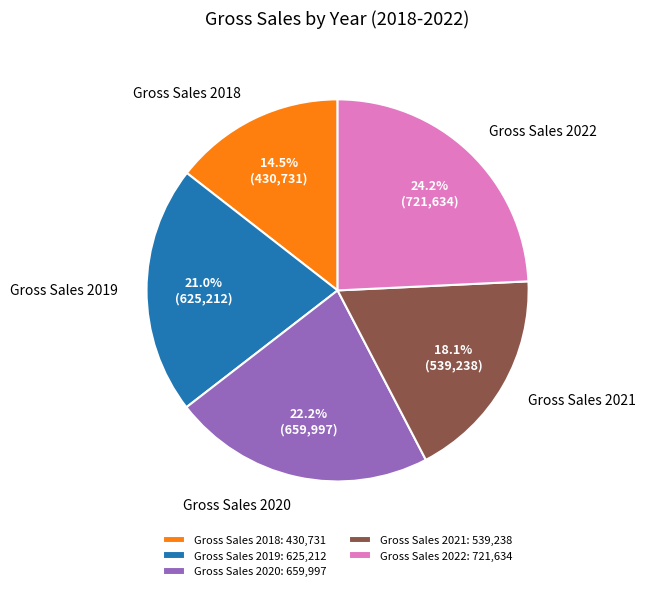

What percentage do Gross Sales 2021 and Gross Sales 2019 together represent?

39.1%